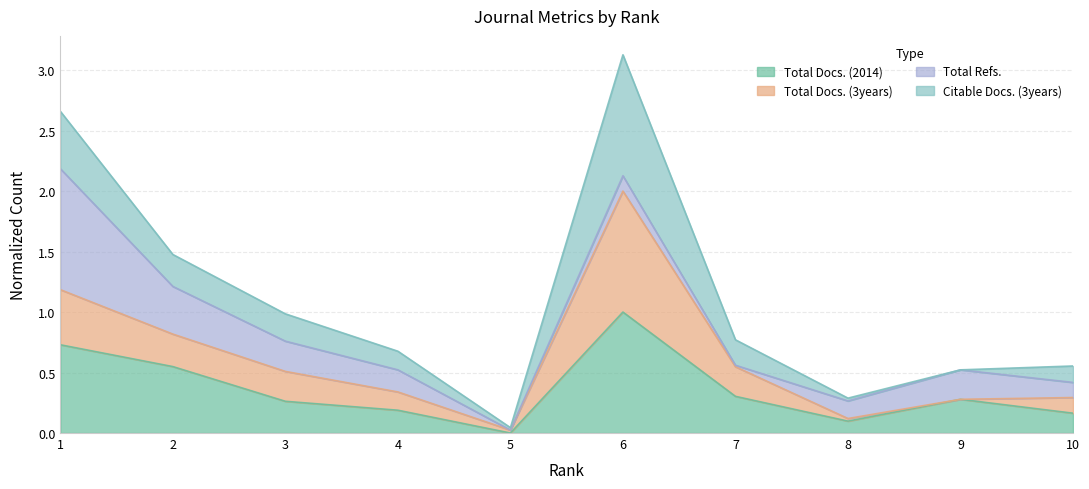

At which label does Total Docs. (2014) reach its peak?

6